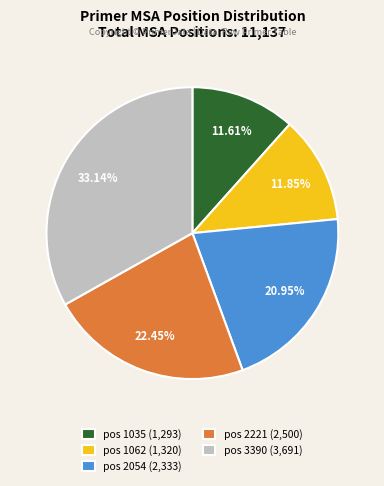

Combined, do pos 2054 (2,333) and pos 1035 (1,293) account for over 50%?

No